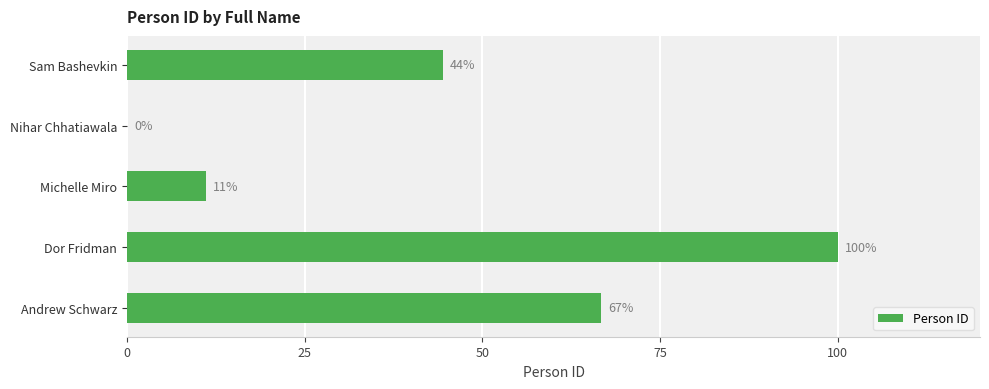

The value at Andrew Schwarz is 93.2. True or false?

False